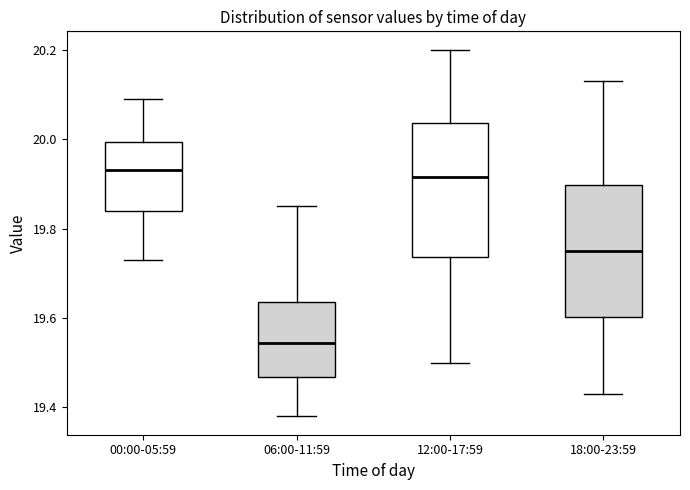

Reading left to right, transcribe this box plot: for each box, give where its median line is, the range the box spans, and where its two whiskers end, as read against the y-axis. The values are not printed on the chart, so give them approximately, as read against the axis.

00:00-05:59: median 19.94, box 19.84 to 20.00, whiskers 19.74 to 20.10
06:00-11:59: median 19.54, box 19.46 to 19.64, whiskers 19.38 to 19.86
12:00-17:59: median 19.92, box 19.74 to 20.04, whiskers 19.50 to 20.20
18:00-23:59: median 19.76, box 19.60 to 19.90, whiskers 19.44 to 20.14